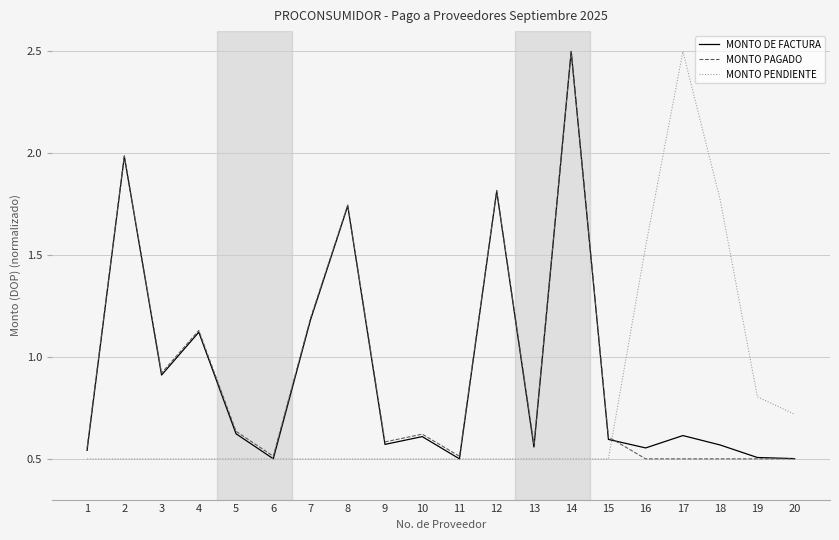

What is the maximum value for MONTO DE FACTURA?

2.5